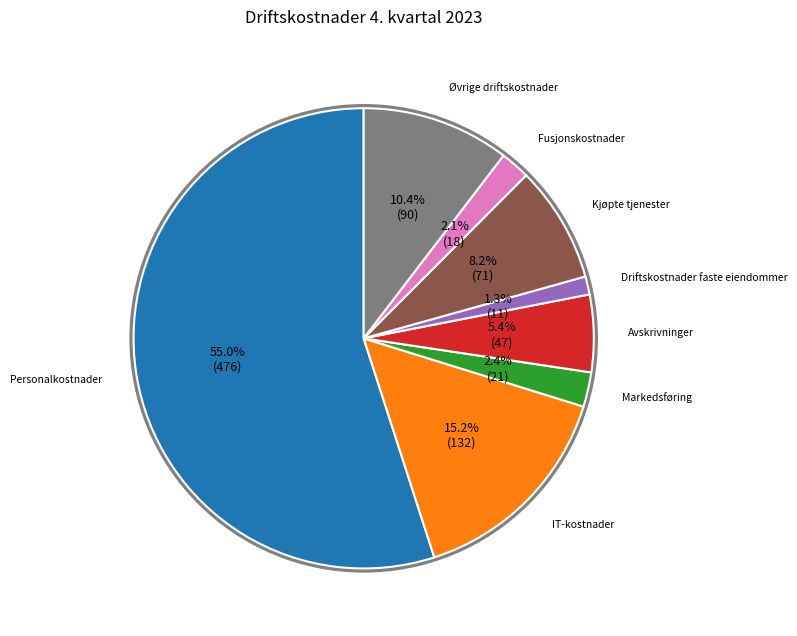

Is there a majority slice in this chart?

Yes